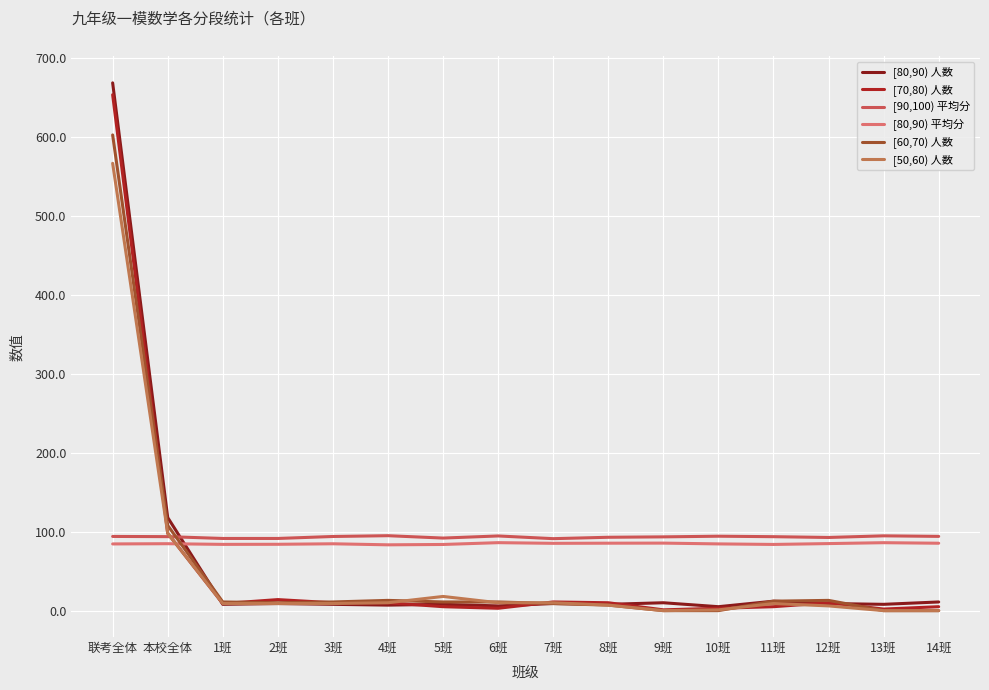

What is the label of the 4th point from the right?

11班